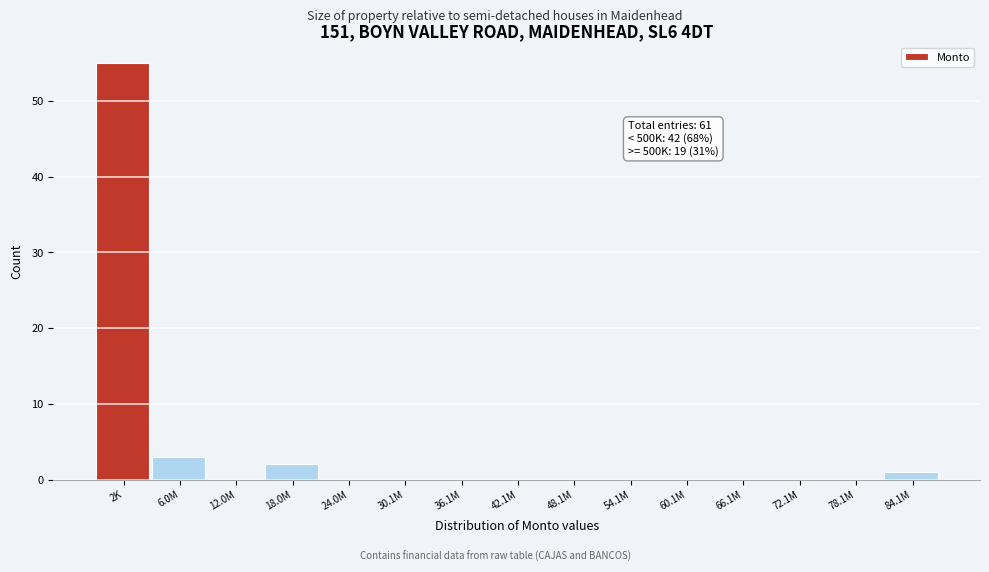

Reading left to right, extract all data points from this chart.

2K=55	6.0M=3	12.0M=0	18.0M=2	24.0M=0	30.1M=0	36.1M=0	42.1M=0	48.1M=0	54.1M=0	60.1M=0	66.1M=0	72.1M=0	78.1M=0	84.1M=1